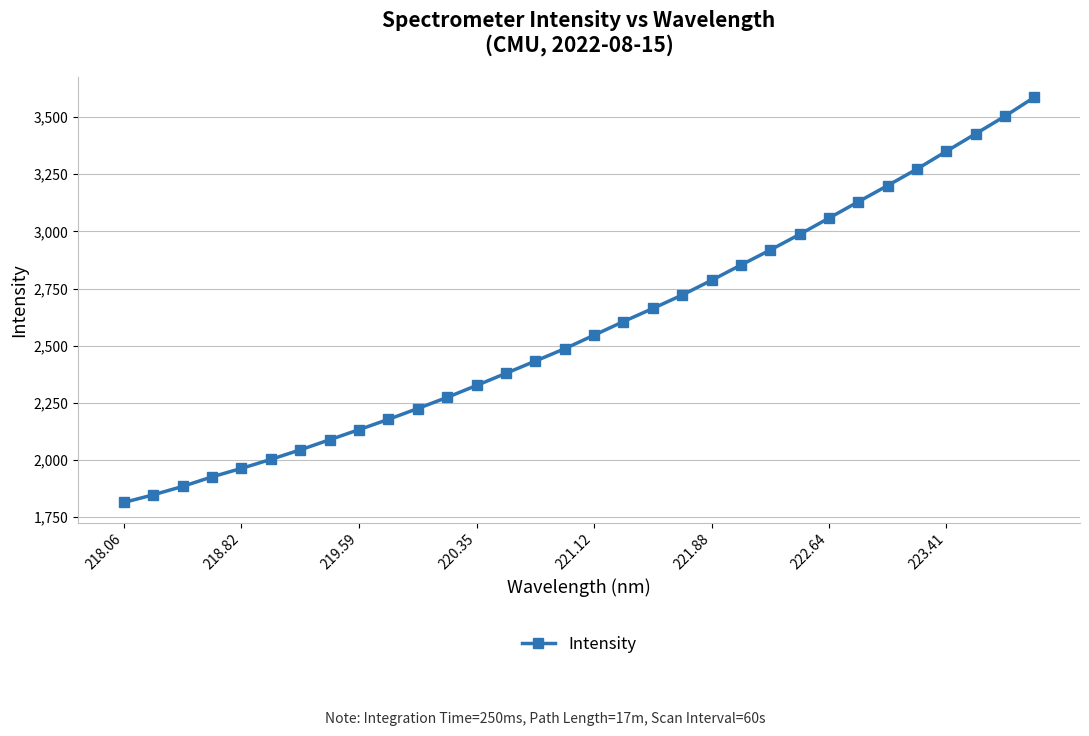

What is the difference between the second highest and minimum values?

1689.7